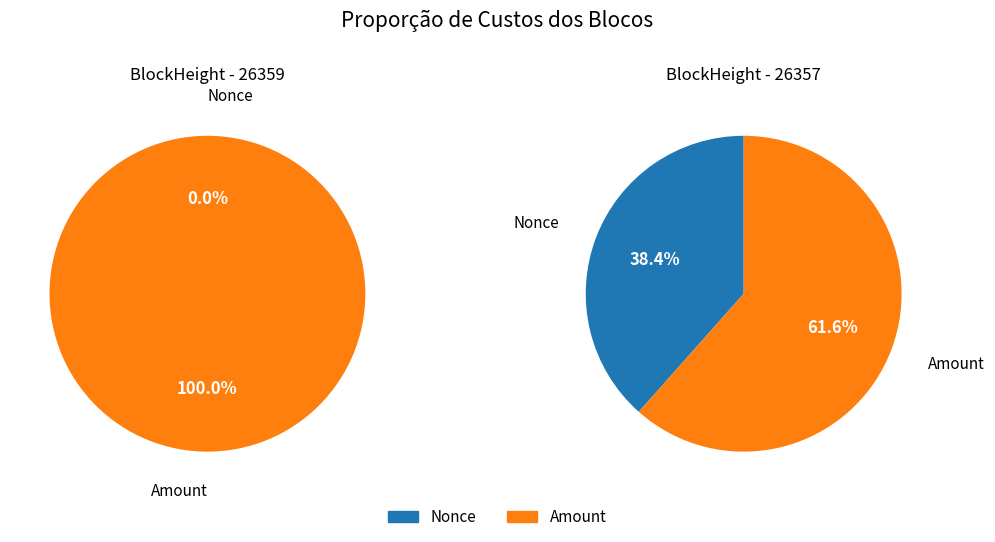

How many segments does this pie chart have?

2